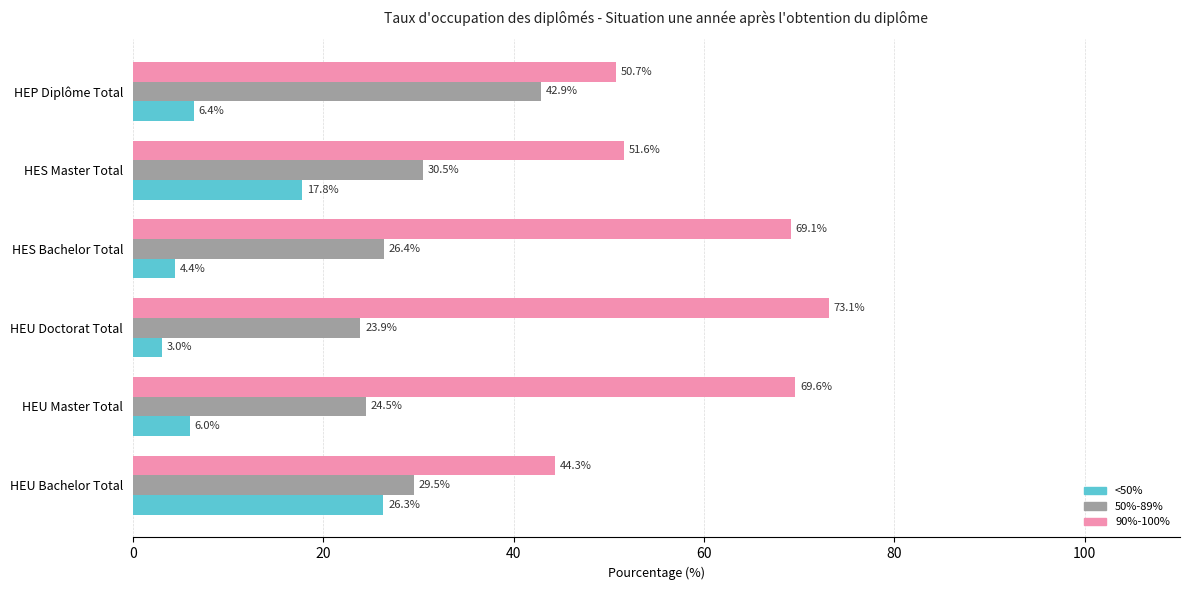

Between HEU Master Total and HES Bachelor Total, which series saw the biggest shift?

50%-89%